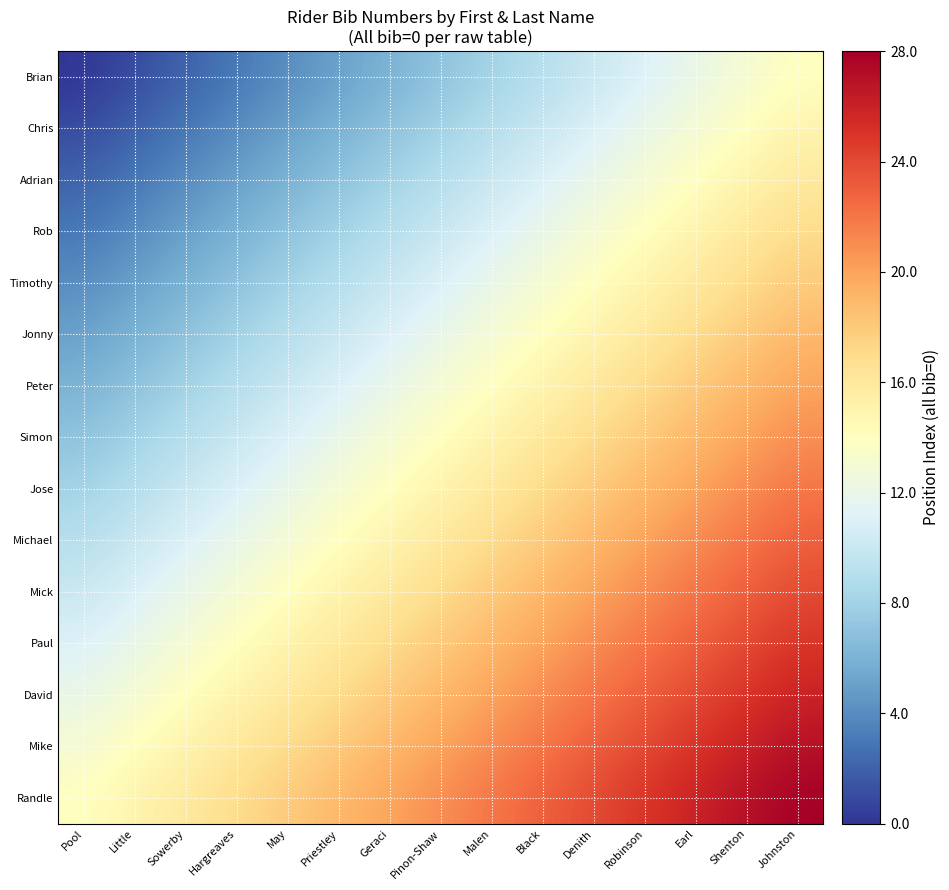

At Johnston, list the series in order from smallest to largest.

Brian, Chris, Adrian, Rob, Timothy, Jonny, Peter, Simon, Jose, Michael, Mick, Paul, David, Mike, Randle